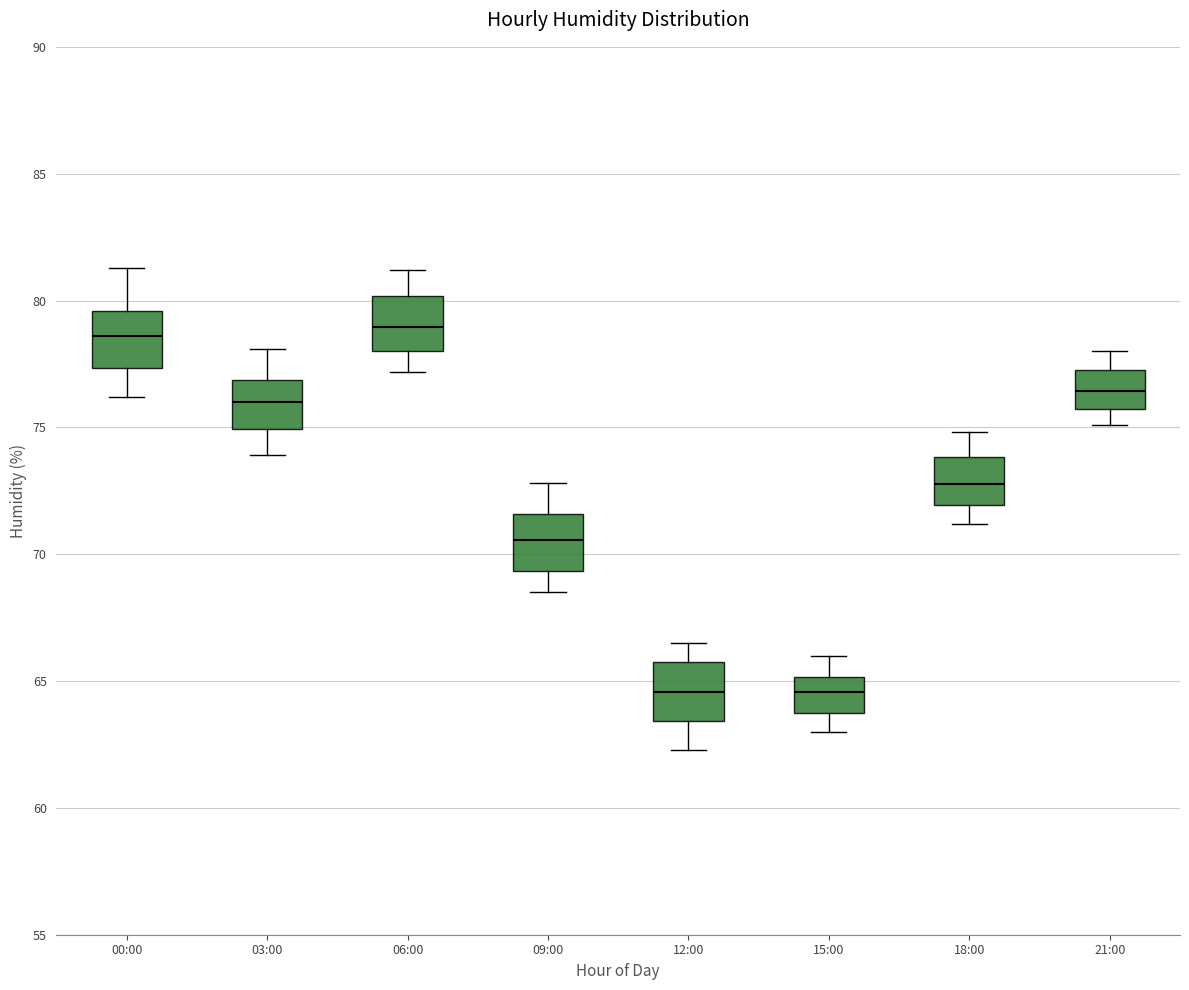

Reading left to right, read every box against the y-axis: the position of its median line, the range the box covers, and the ends of its whiskers. The values are not printed on the chart, so give them approximately, as read against the axis.

00:00: median 78.5, box 77.5 to 79.5, whiskers 76.0 to 81.5
03:00: median 76.0, box 75.0 to 77.0, whiskers 74.0 to 78.0
06:00: median 79.0, box 78.0 to 80.0, whiskers 77.0 to 81.0
09:00: median 70.5, box 69.5 to 71.5, whiskers 68.5 to 73.0
12:00: median 64.5, box 63.5 to 66.0, whiskers 62.5 to 66.5
15:00: median 64.5, box 63.5 to 65.0, whiskers 63.0 to 66.0
18:00: median 73.0, box 72.0 to 74.0, whiskers 71.0 to 75.0
21:00: median 76.5, box 75.5 to 77.5, whiskers 75.0 to 78.0